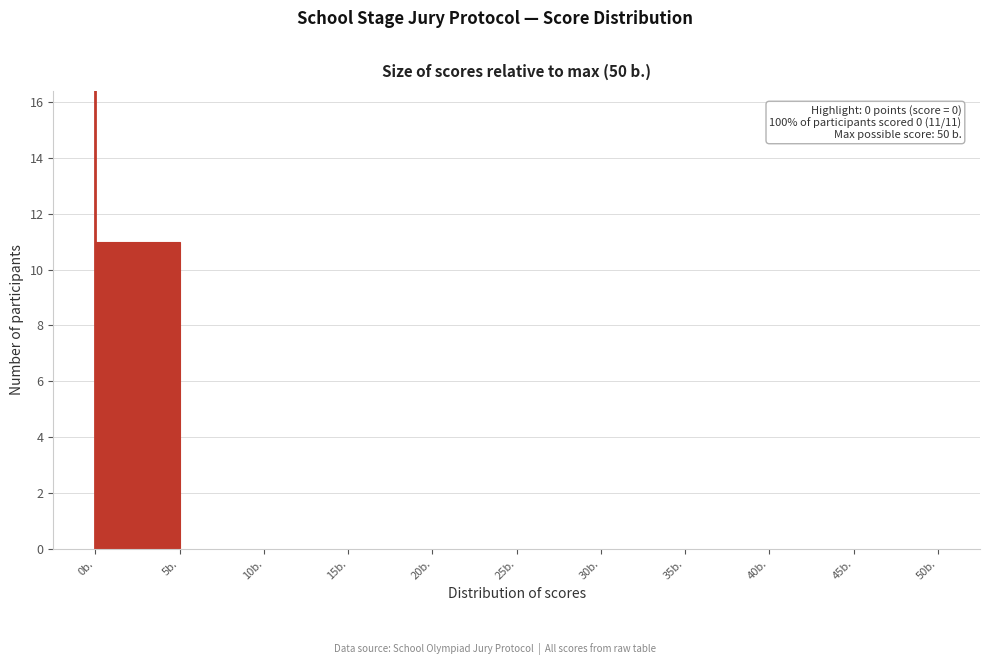

Which range on the x-axis has the tallest bar?

0 to 5